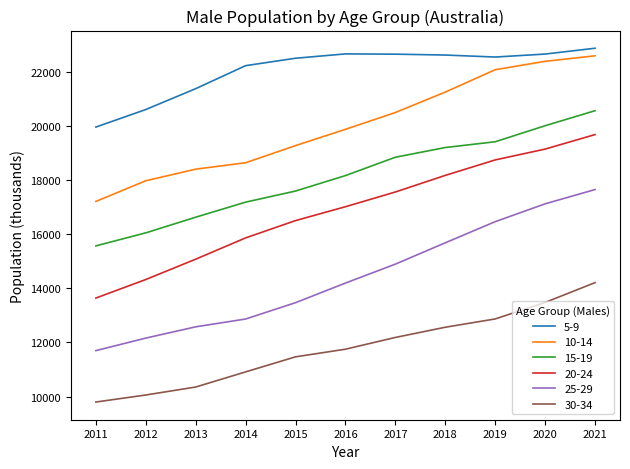

What is the maximum value for 25-29?

17642